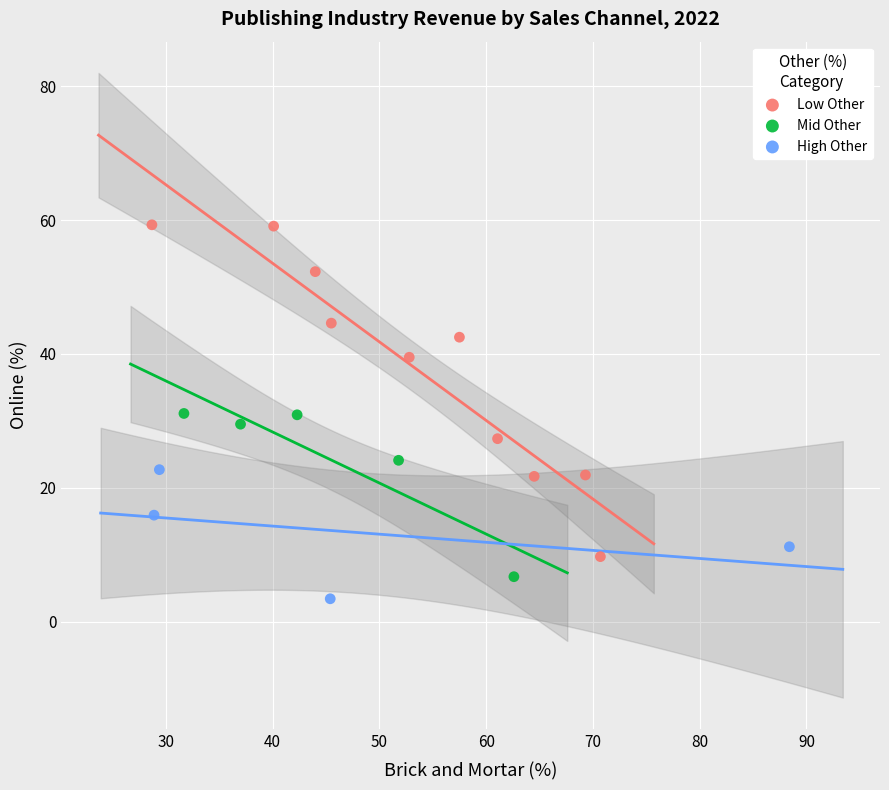

Which series reaches the maximum Y coordinate?

Low Other